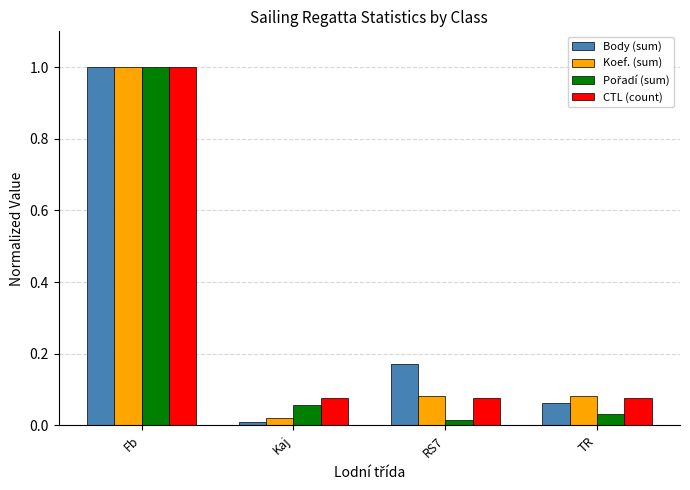

What is the maximum value for Koef. (sum)?

1.0